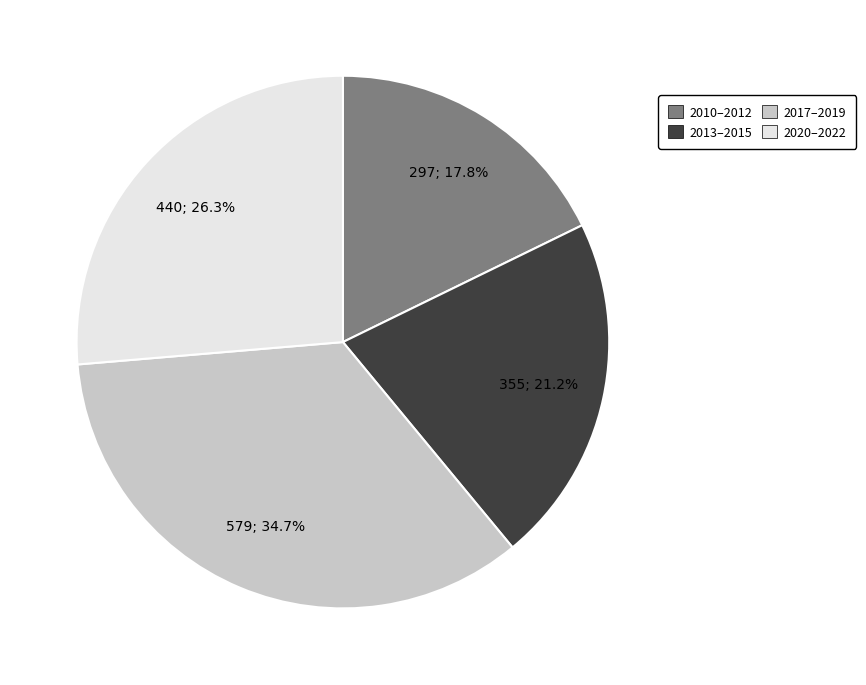

How many segments does this pie chart have?

4